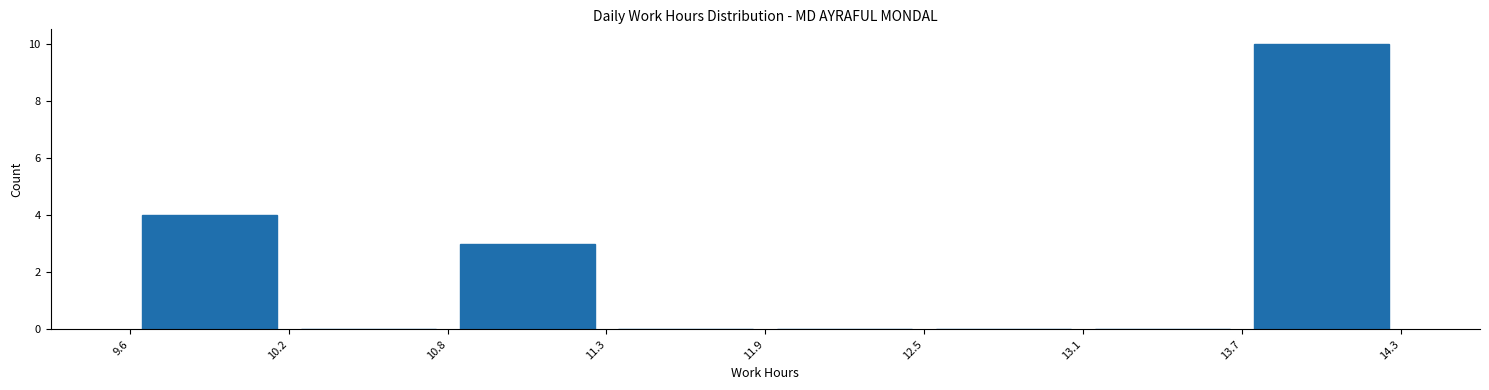

What is the height of the bar covering 13.7 to 14.3 on the x-axis? The values are not printed on the chart, so give them approximately, as read against the axis.

10